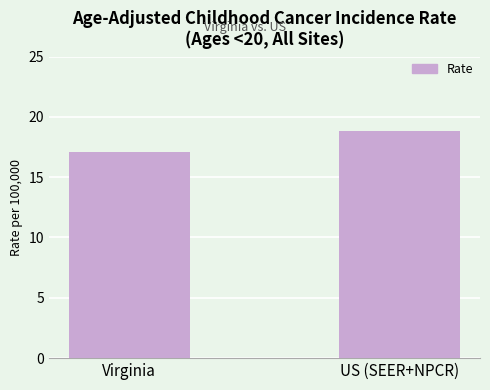

How many bars are there in total?

2